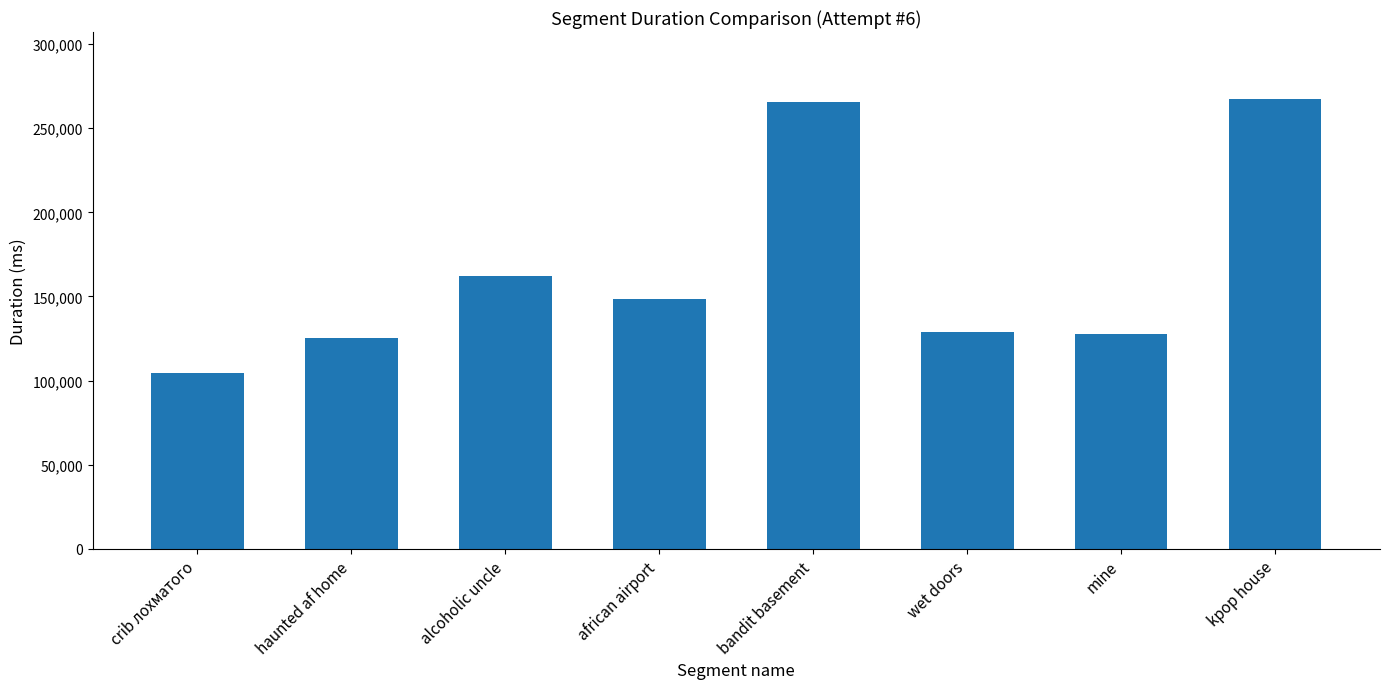

What is the difference between the second highest and minimum values?

161123